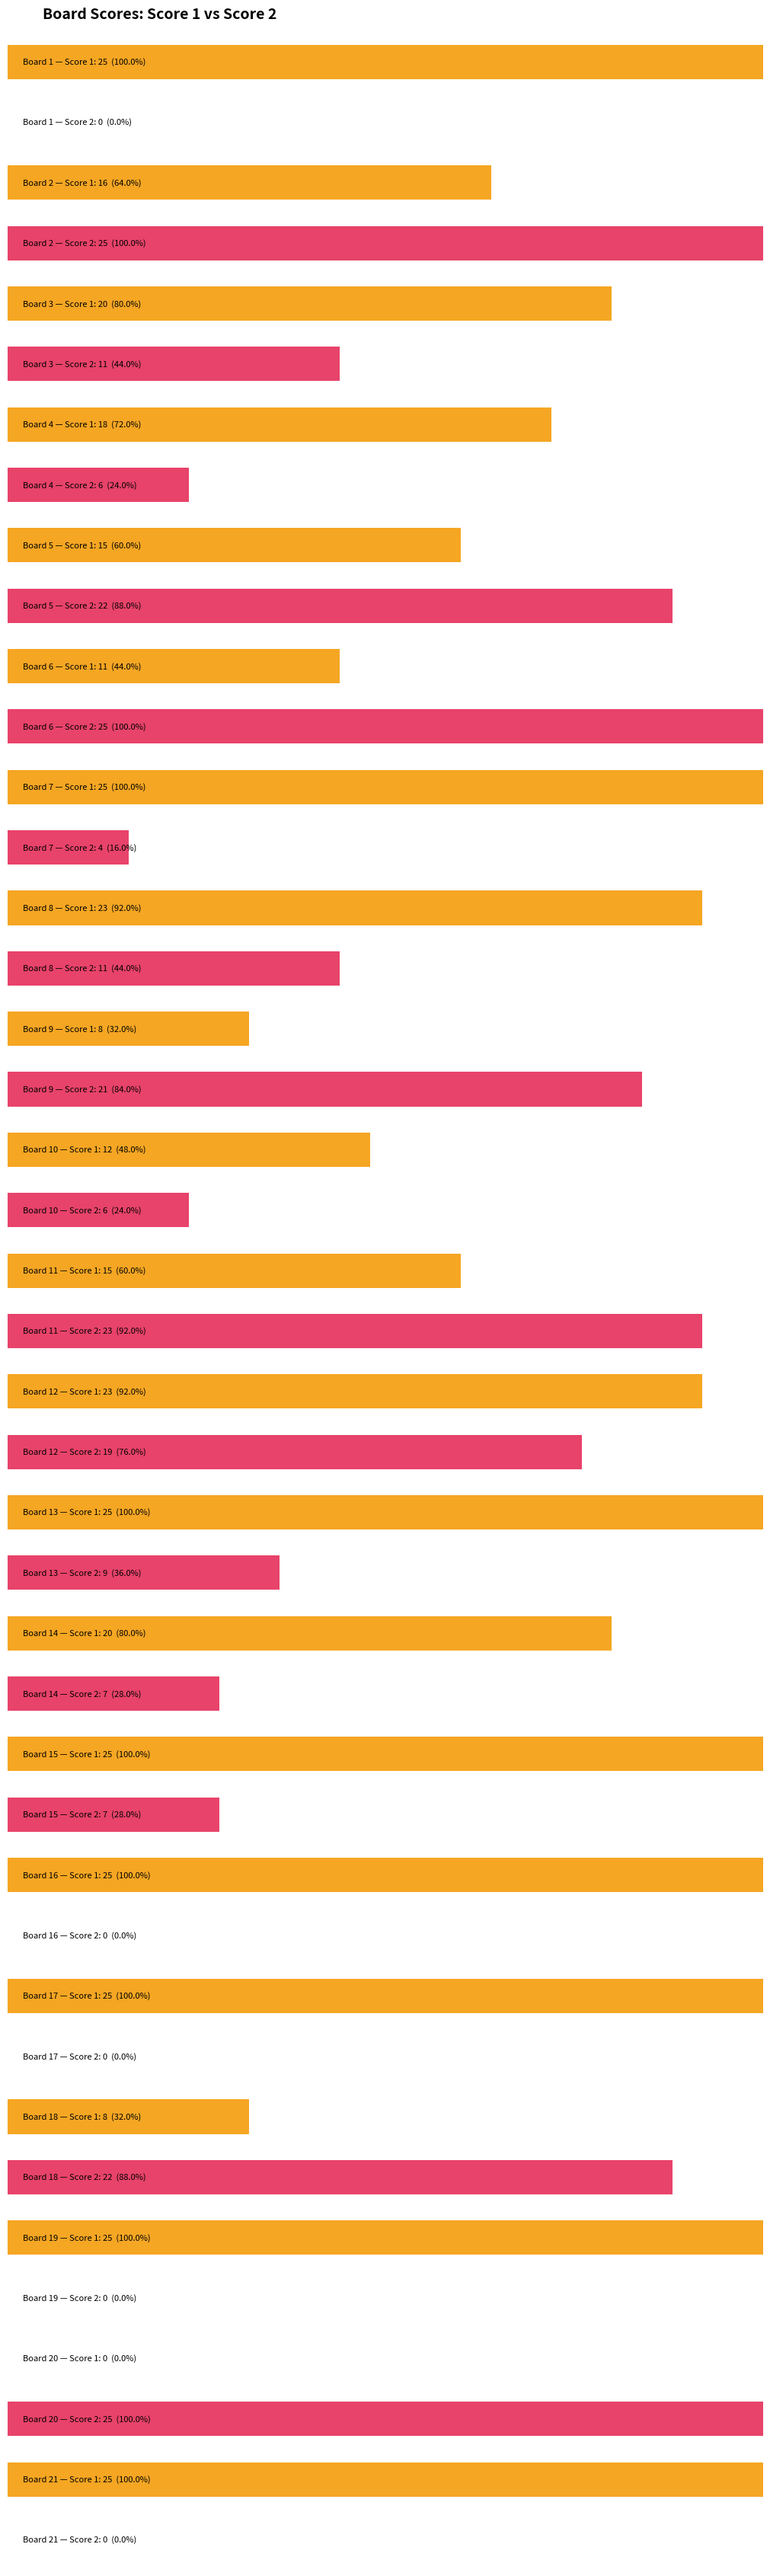

Rank the series by their maximum value, from highest to lowest.

Score 1, Score 2